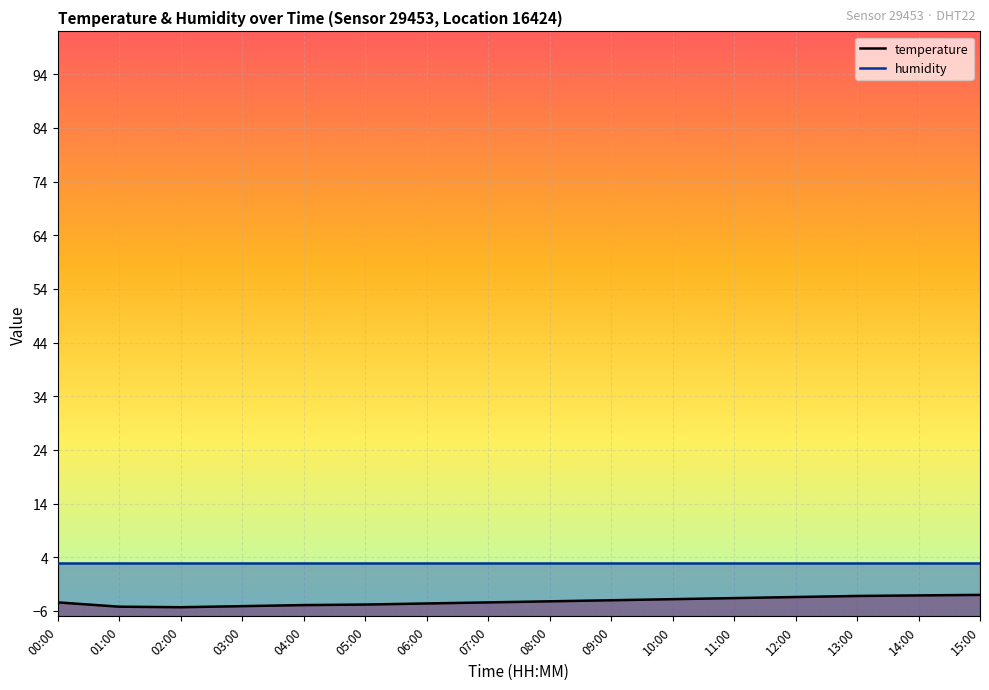

What is the label of the 6th point from the right?

10:00